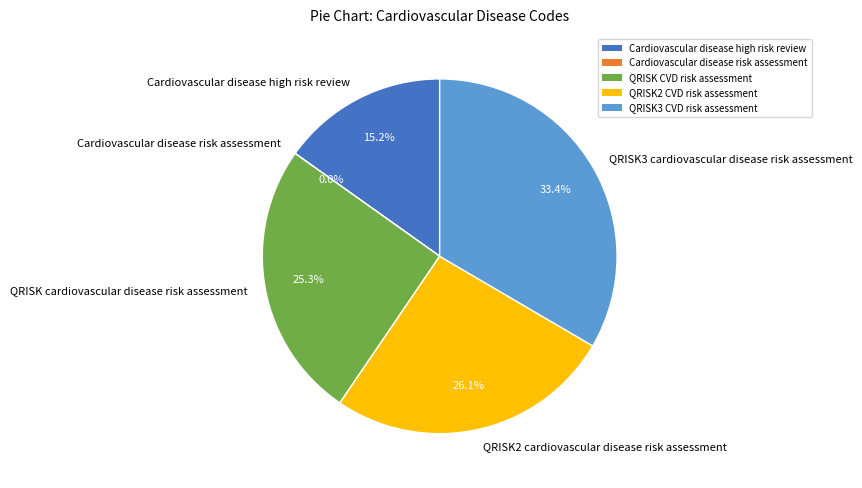

Between QRISK2 cardiovascular disease risk assessment and QRISK cardiovascular disease risk assessment, which is larger?

QRISK2 cardiovascular disease risk assessment